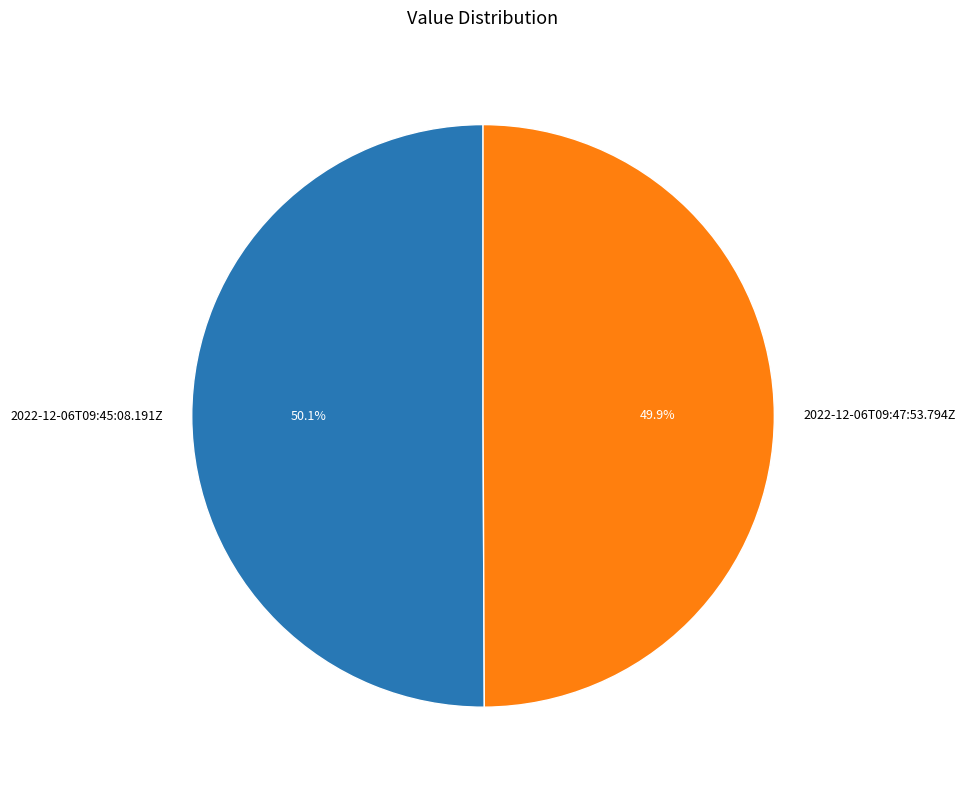

To the nearest percent, what percentage of the pie is 2022-12-06T09:45:08.191Z?

50%